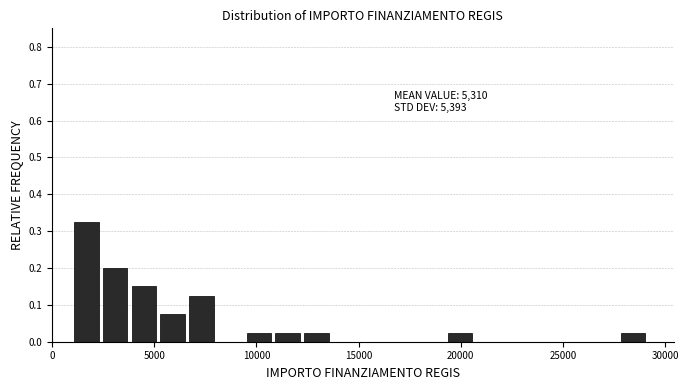

Around what value on the x-axis is the tallest bar? Give the approximate position of its centre, as read against the axis.

1500